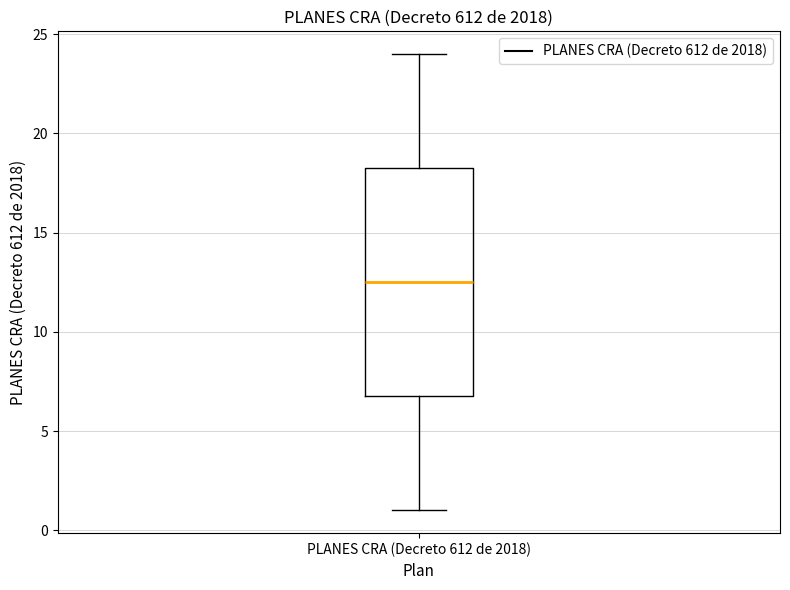

Where does the median line of the box for PLANES CRA (Decreto 612 de 2018) sit on the y-axis? The values are not printed on the chart, so give them approximately, as read against the axis.

12.5